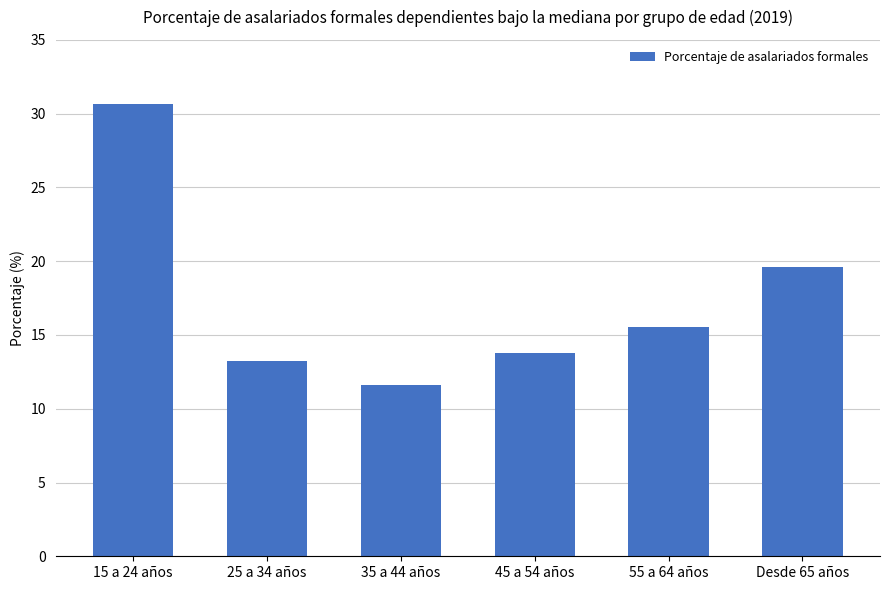

Rank the categories by value from lowest to highest.

35 a 44 años, 25 a 34 años, 45 a 54 años, 55 a 64 años, Desde 65 años, 15 a 24 años